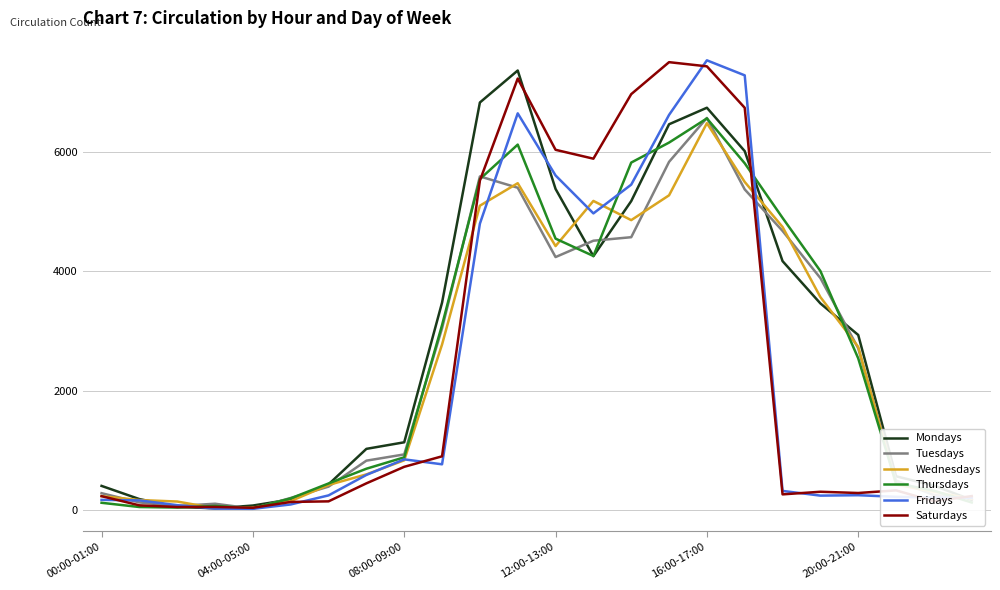

What is the greatest value displayed?

7536